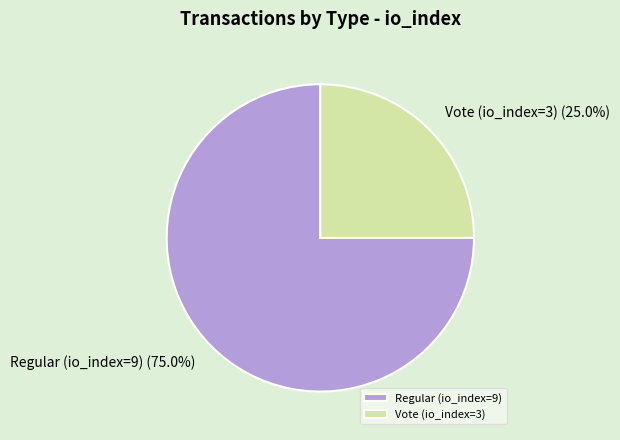

Rank the categories by value from lowest to highest.

Vote (io_index=3), Regular (io_index=9)